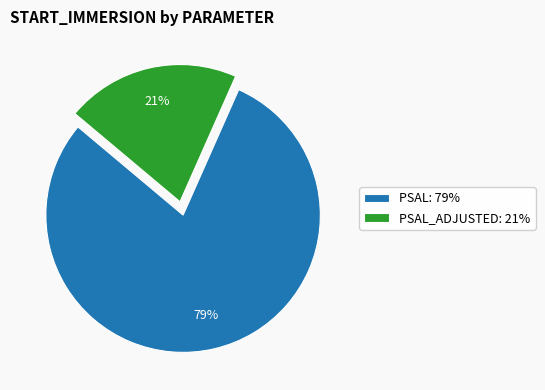

To the nearest percent, what percentage of the pie is PSAL: 79%?

79%